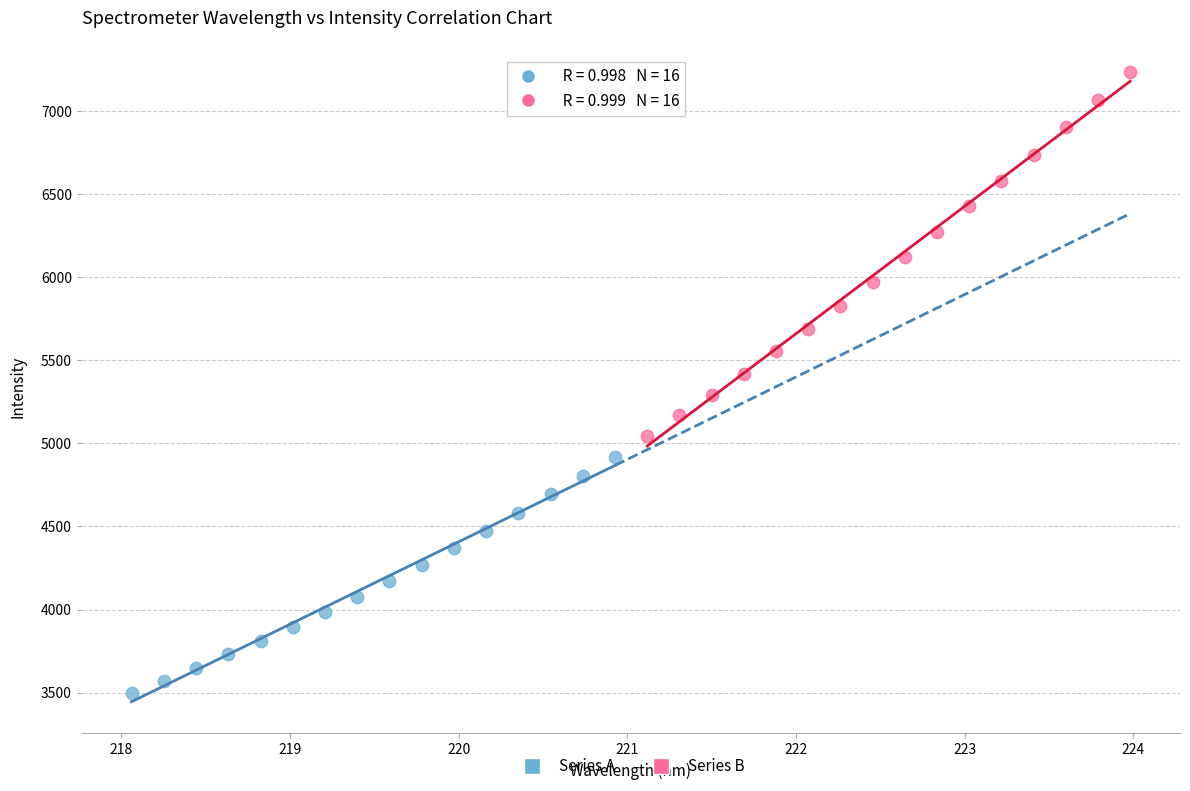

Which series has the widest spread of Y values?

Series B